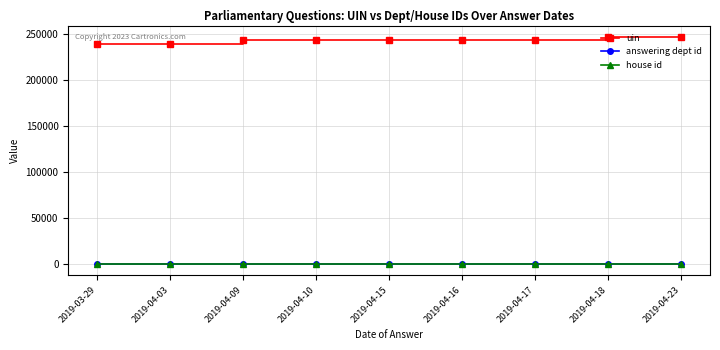

Is the value of uin at 2019-04-18 greater than the value of answering dept id at 2019-04-17?

Yes